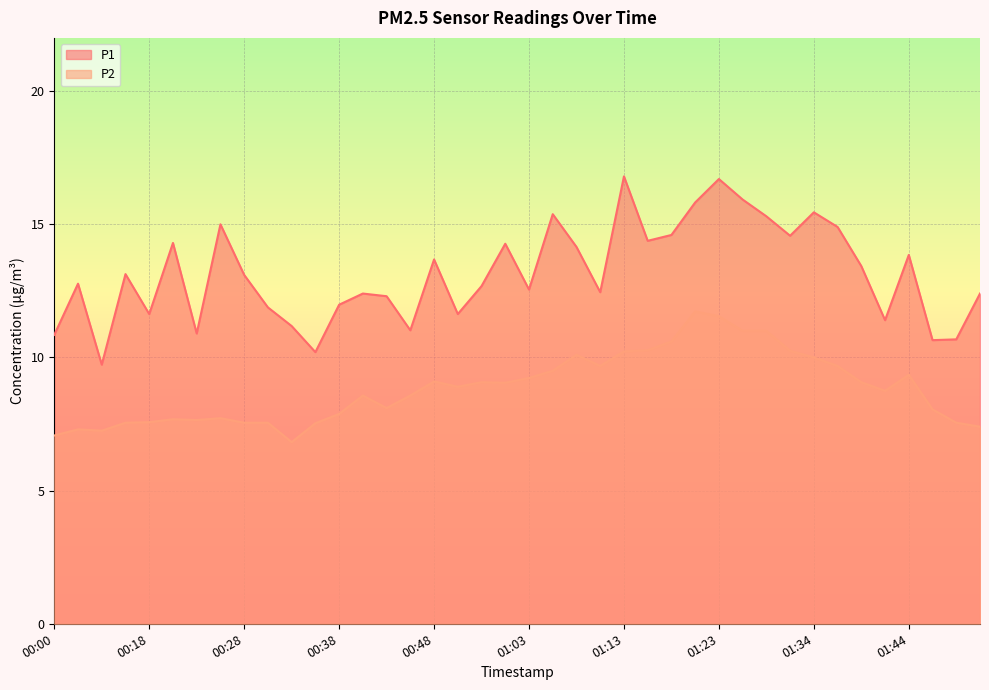

Which series has the largest total across all categories?

P1